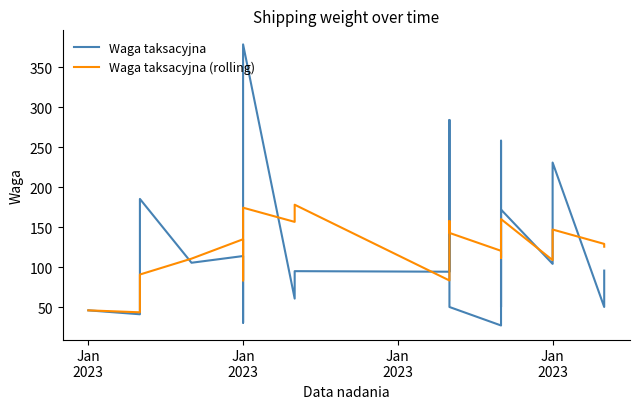

Does the chart display data point markers on the line(s)?

No